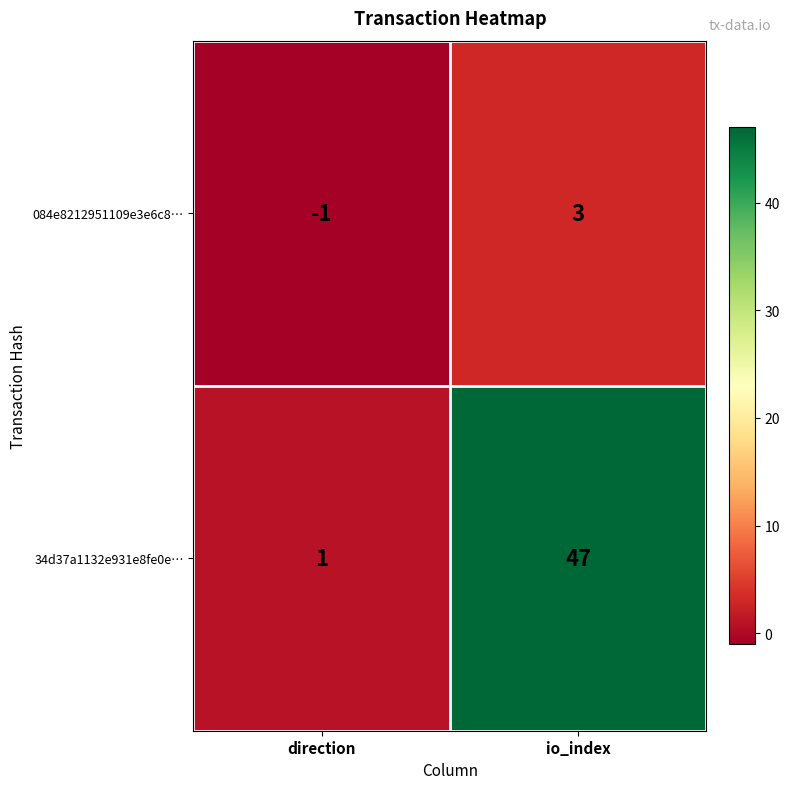

Reading right to left, transcribe all the data shown in this chart.

084e8212951109e3e6c8…: 3	-1
34d37a1132e931e8fe0e…: 47	1